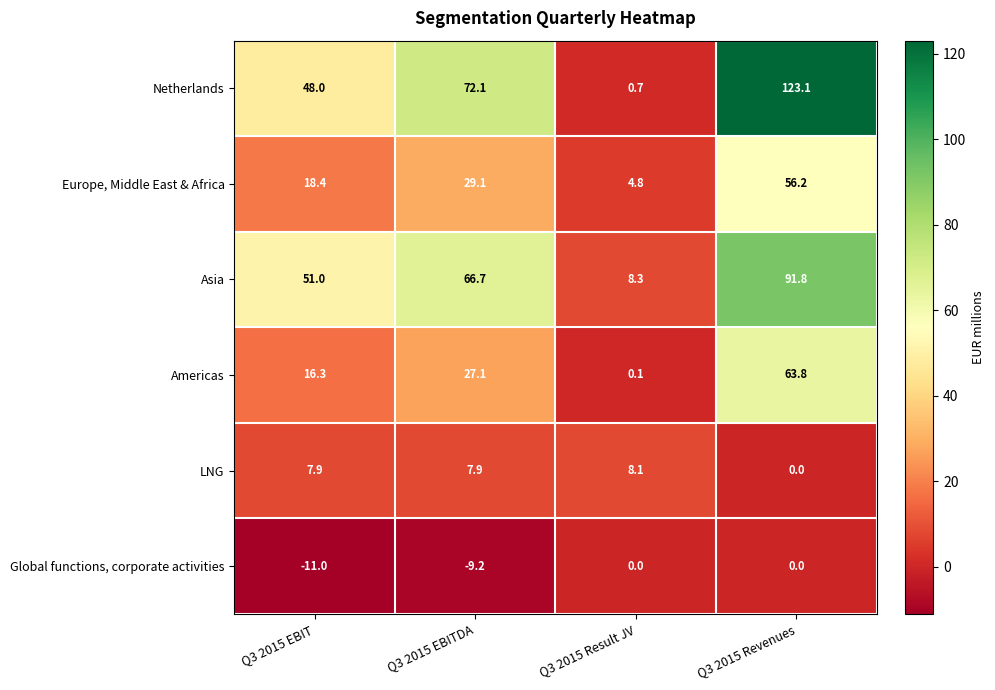

The value of Netherlands at Q3 2015 EBITDA is 72.1. True or false?

True